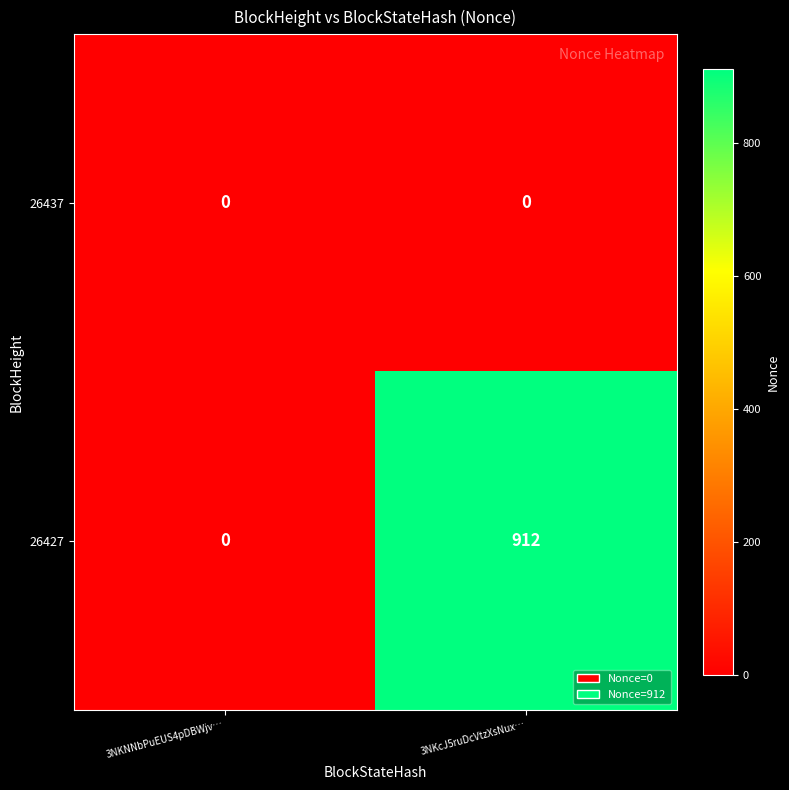

What is the approximate value of 26427 at 3NKcJ5ruDcVtzXsNux…, to the nearest 100?

900